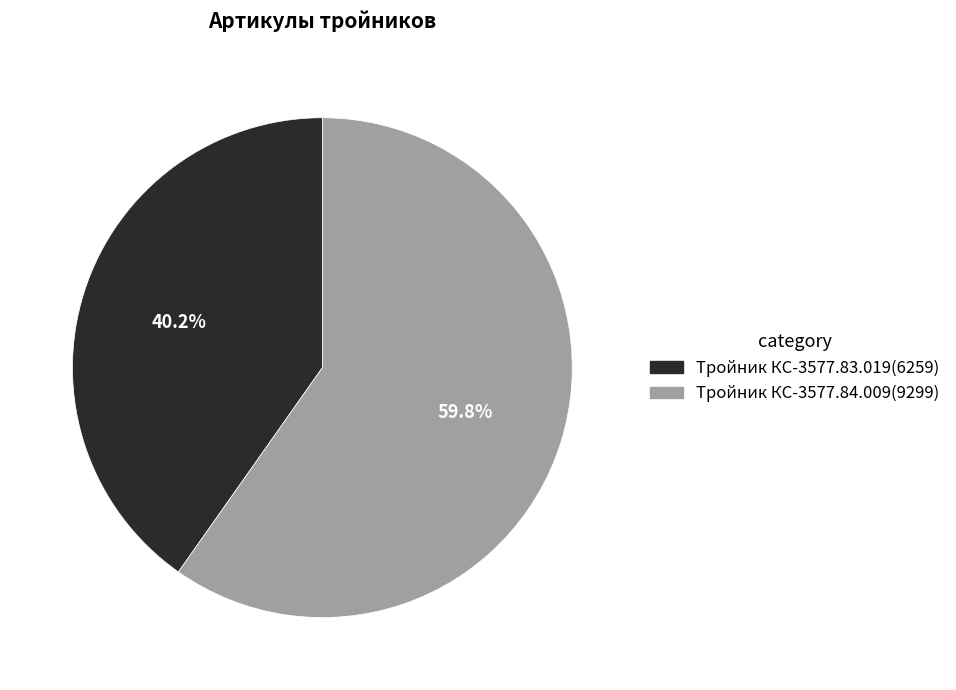

Combined, do Тройник КС-3577.83.019 and Тройник КС-3577.84.009 account for over 50%?

Yes